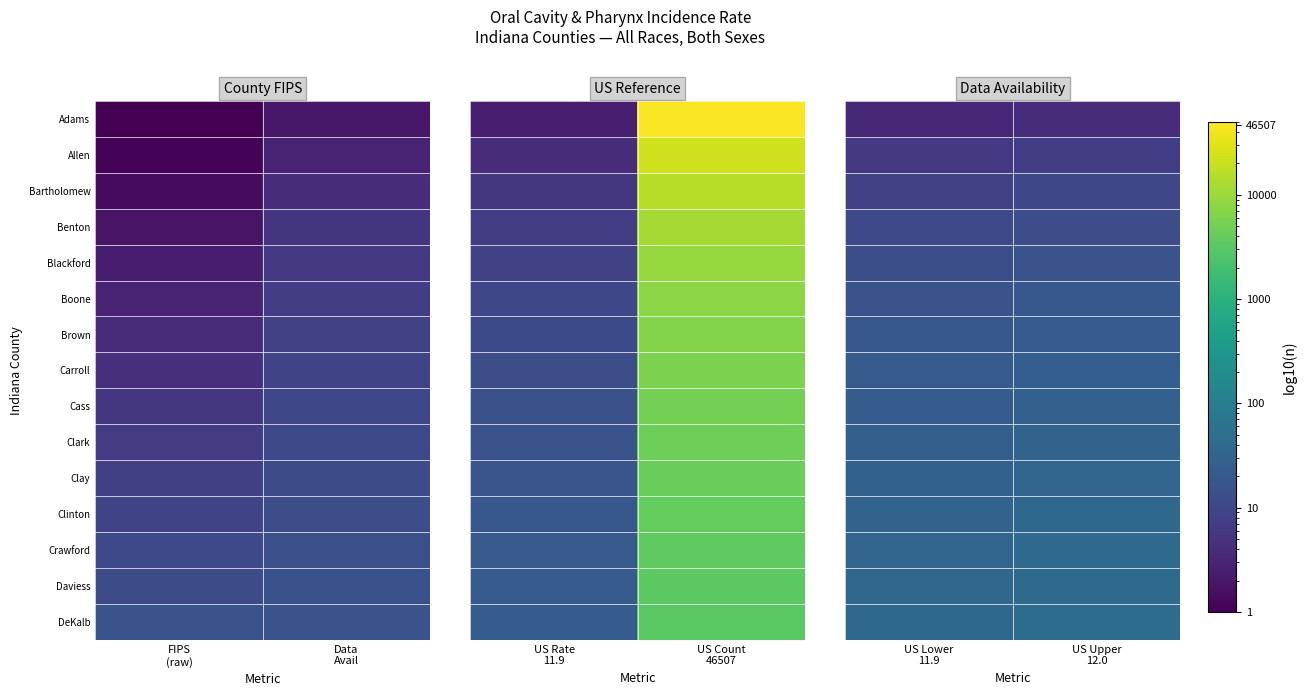

Which category has the lowest value in the Blackford series?

US Lower 11.9